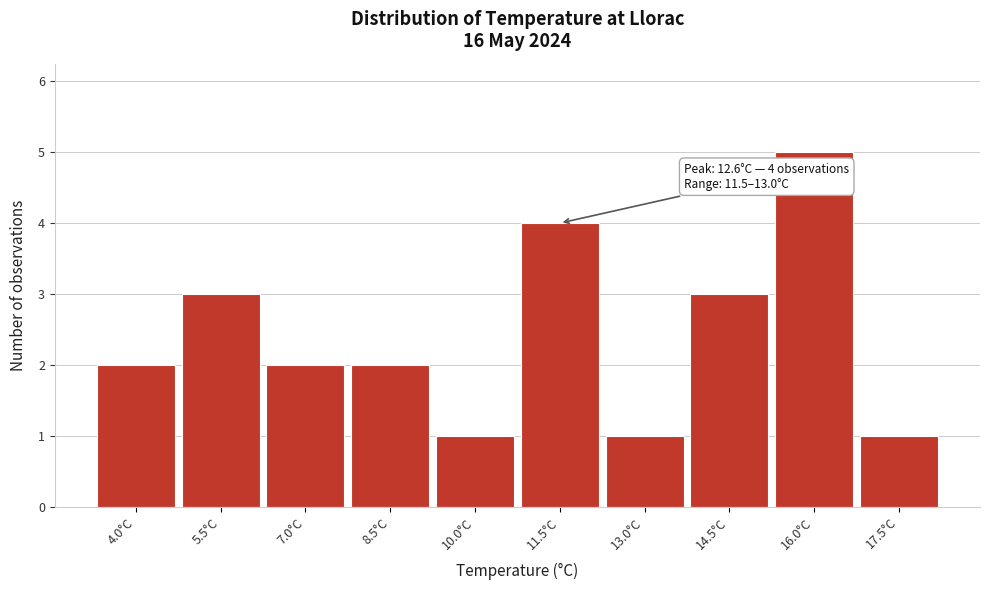

Reading right to left, what are all the values shown in this chart?

1	5	3	1	4	1	2	2	3	2